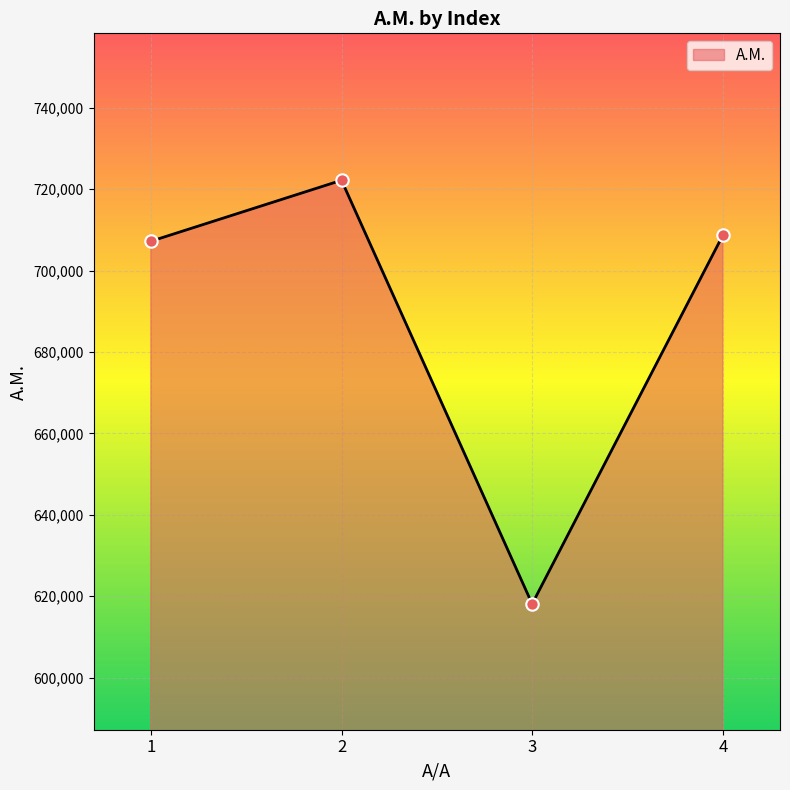

Which has a higher value, 2 or 4?

2